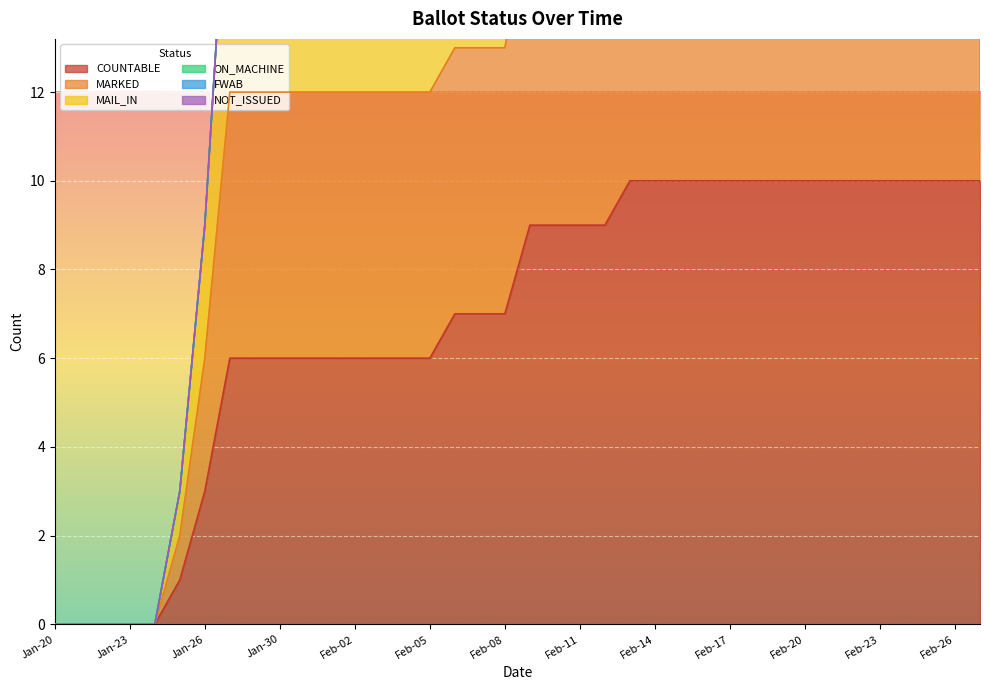

Which series has the widest spread of values?

MARKED